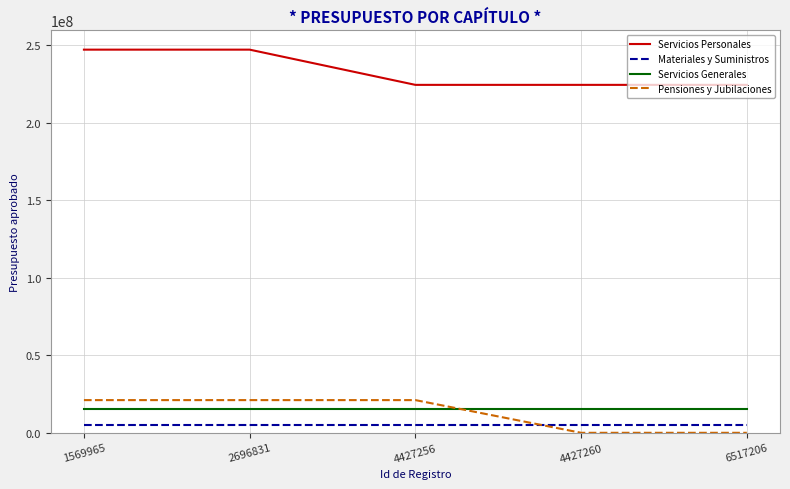

What is the sum of all Servicios Generales values?

77007279.4